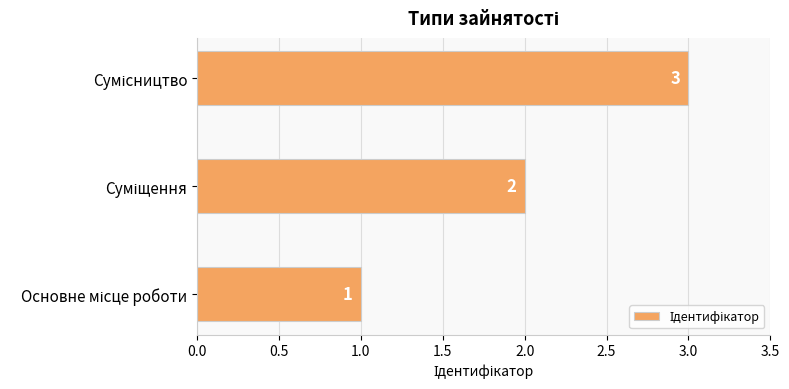

What is the sum of all values?

6